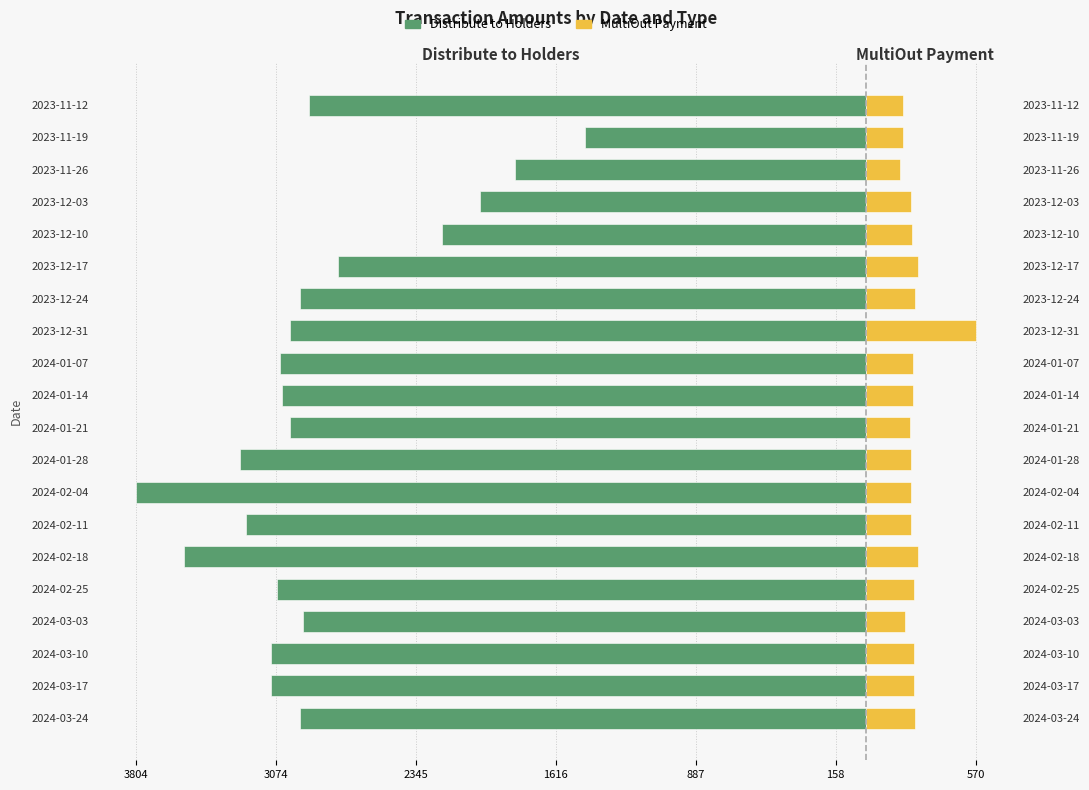

Are the bars horizontal?

Yes